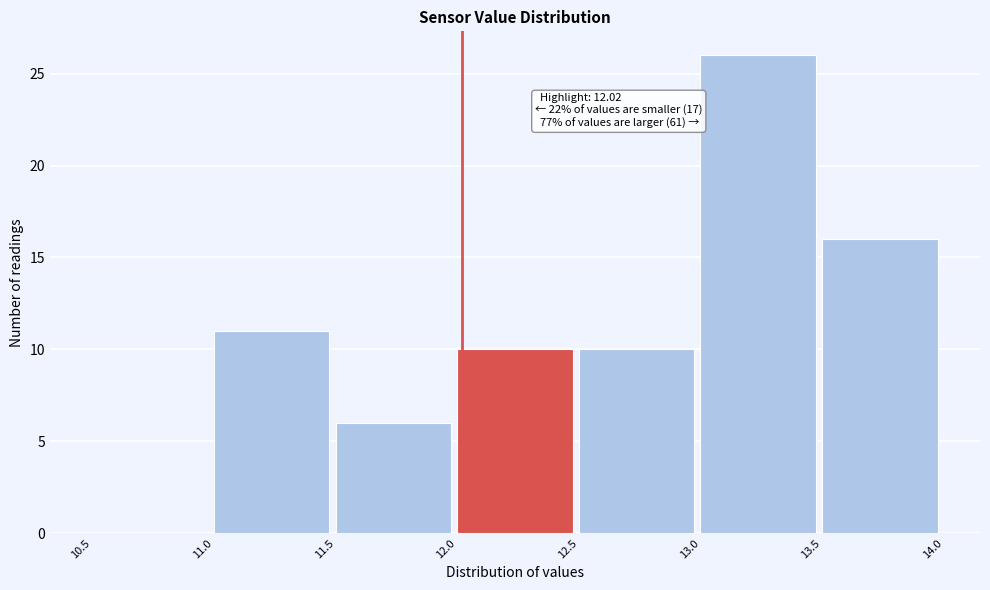

Which range on the x-axis has the tallest bar?

13.0 to 13.5